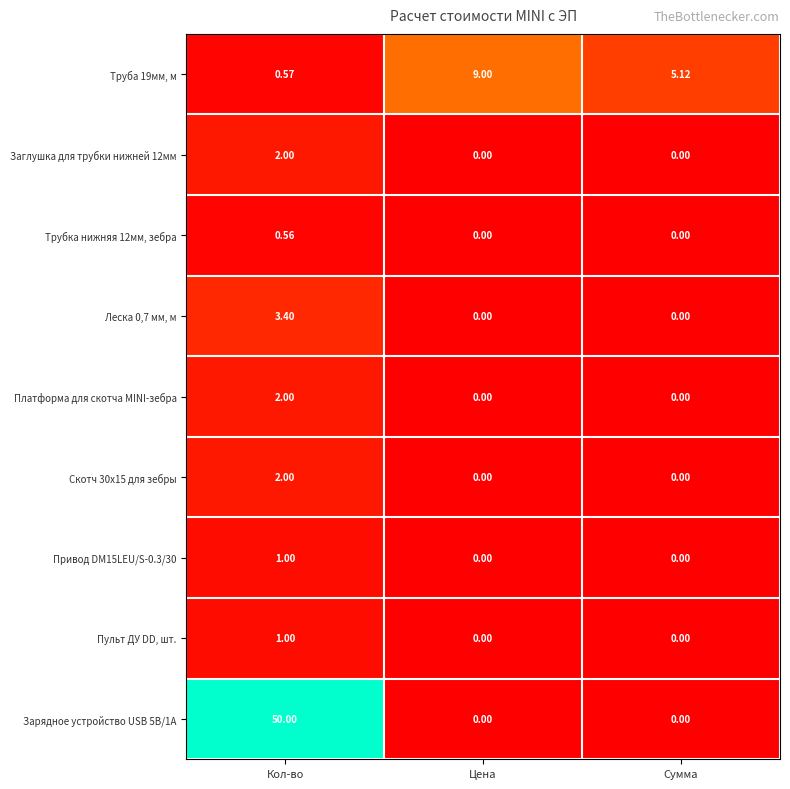

At which category is the sum across all series the highest?

Кол-во